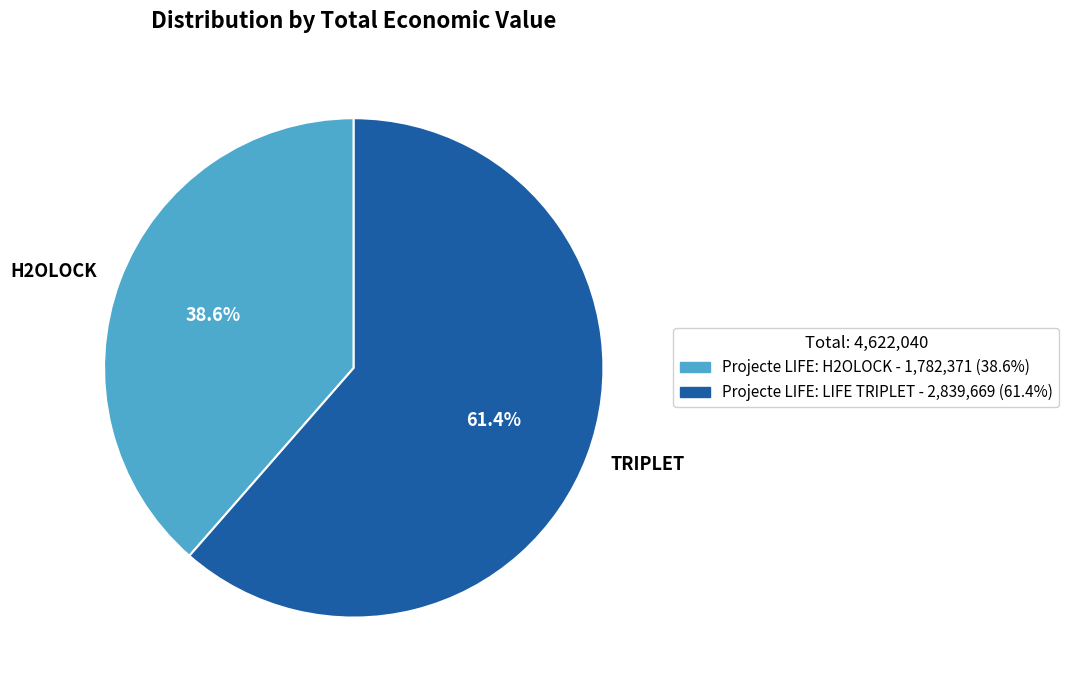

What portion of the pie excludes H2OLOCK?

61.4%